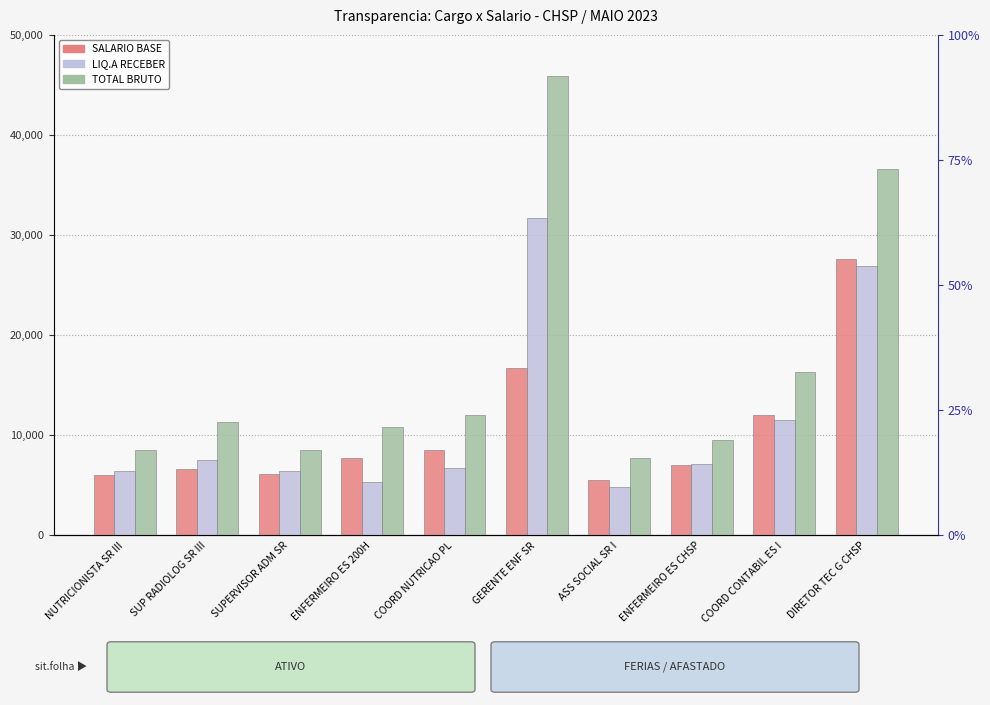

How many bars are there in total?

30